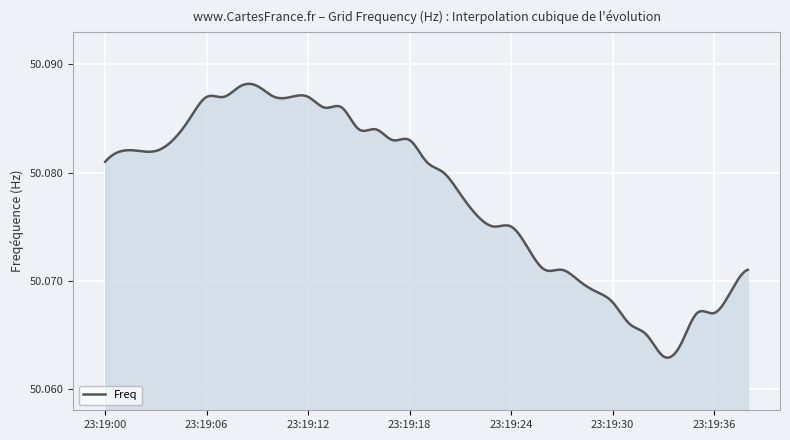

What is the minimum value shown in the chart?

50.1